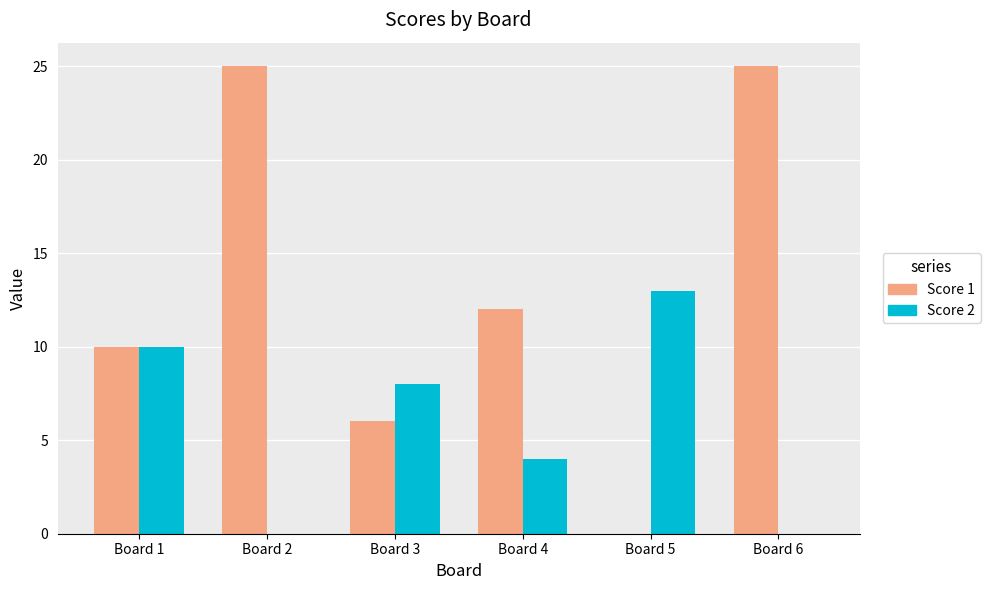

Reading left to right, transcribe all the data shown in this chart.

Score 1: 10	25	6	12	0	25
Score 2: 10	0	8	4	13	0